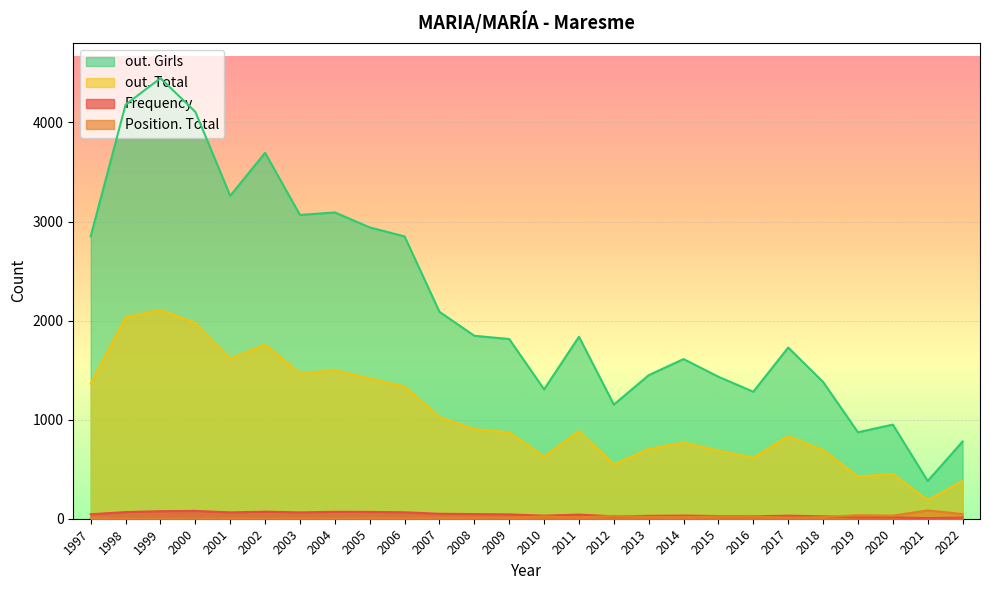

True or false: Frequency and out. Total cross at least once.

False